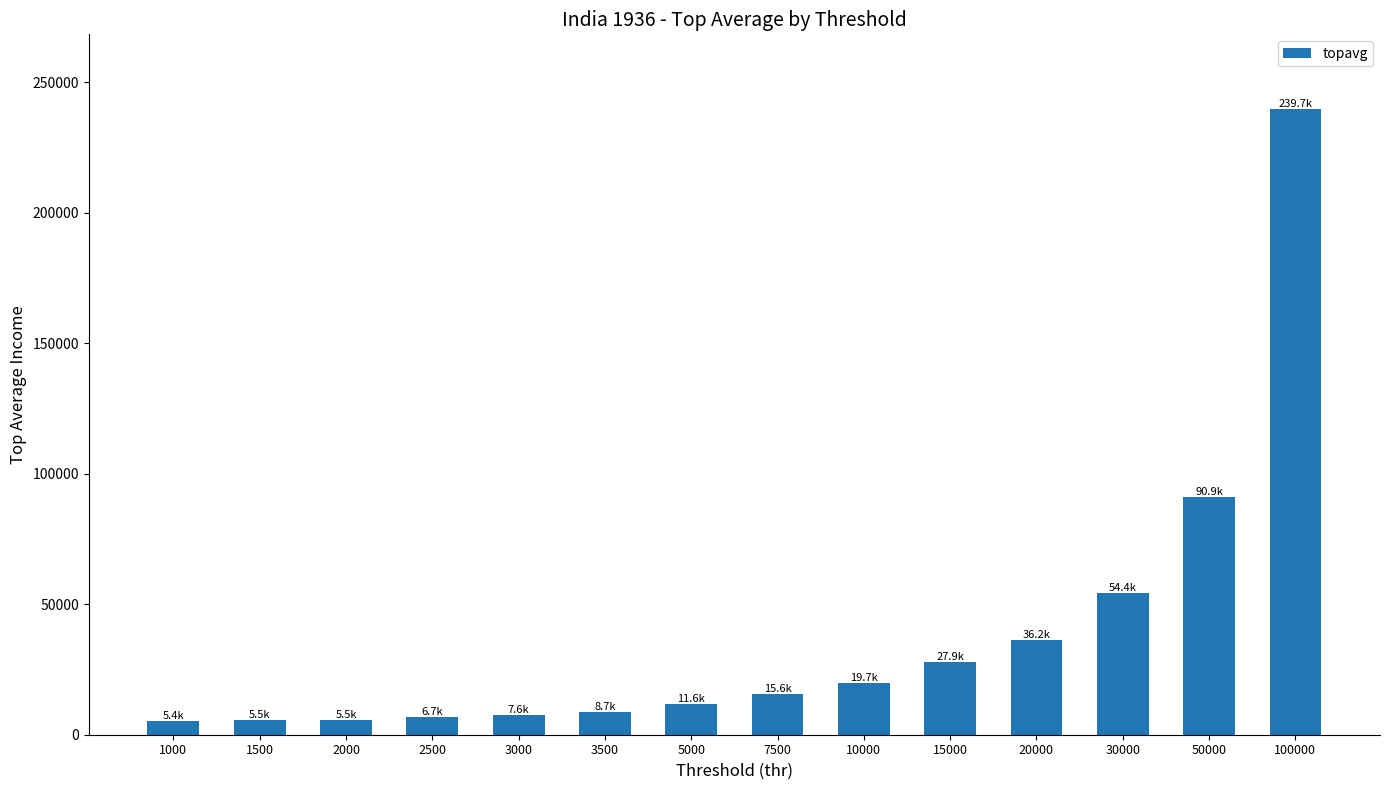

The chart shows a value of 126956.1 at 50000. True or false?

False